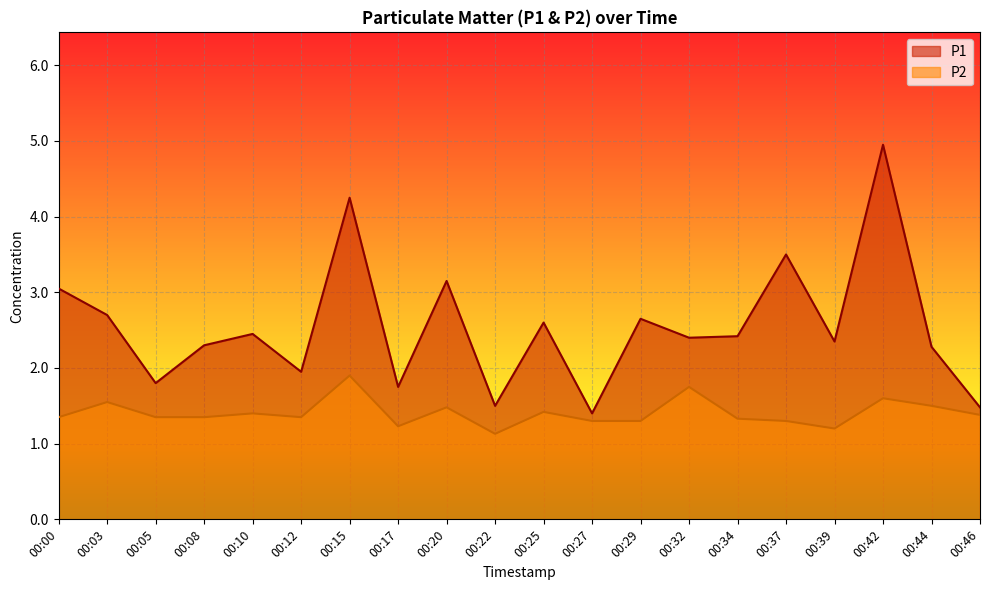

True or false: P2 and P1 intersect in this chart.

False